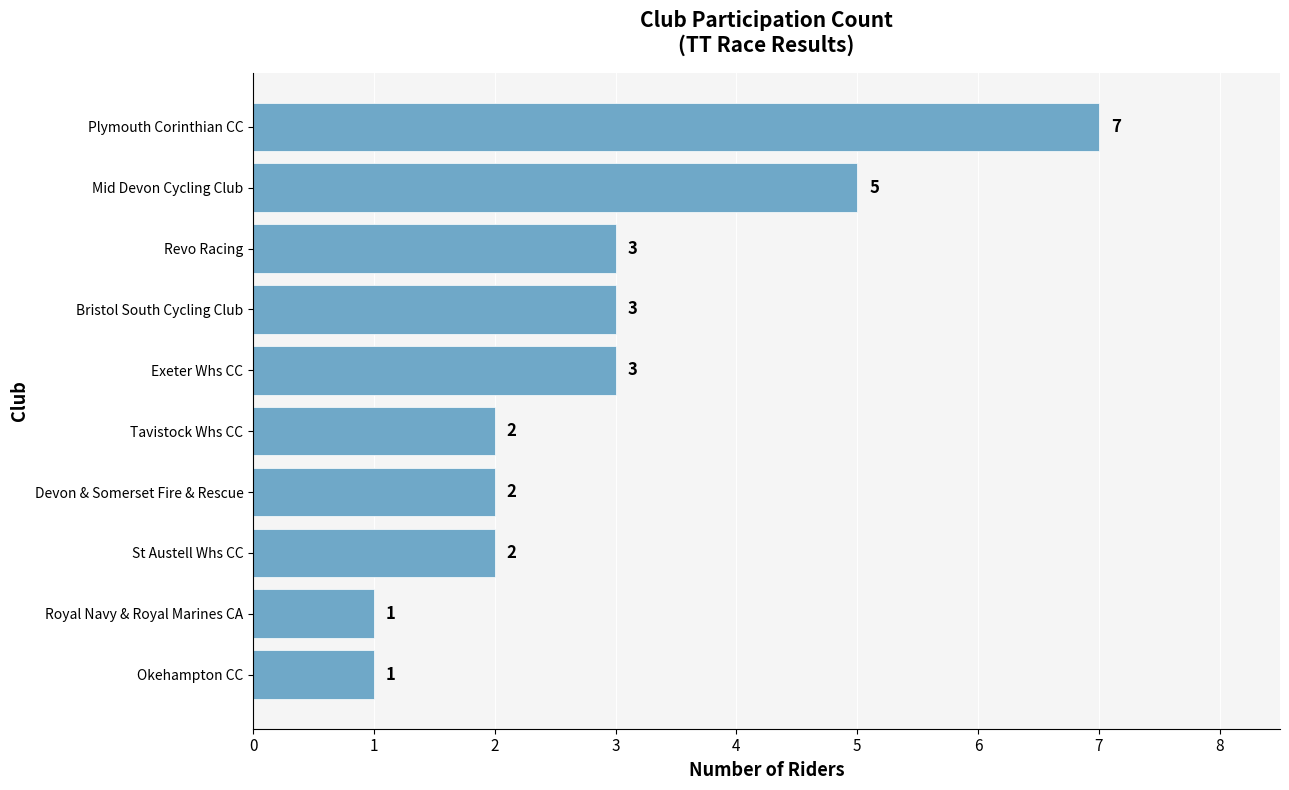

What is the sum of all values?

29